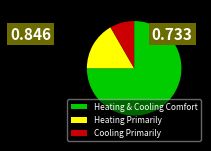

Do Heating & Cooling Comfort and Heating Primarily together represent more than half of the pie?

Yes